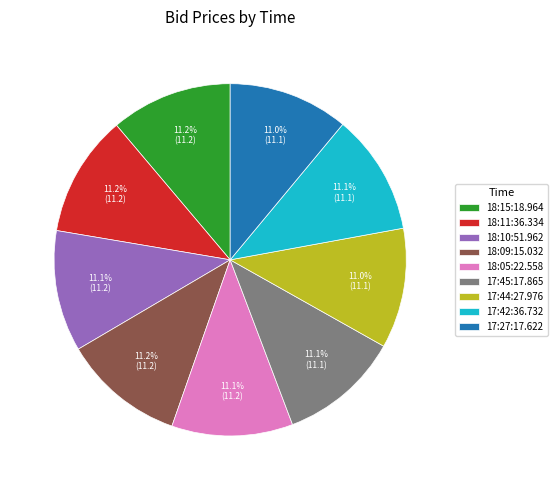

True or false: 18:11:36.334 accounts for 17% of the total.

False